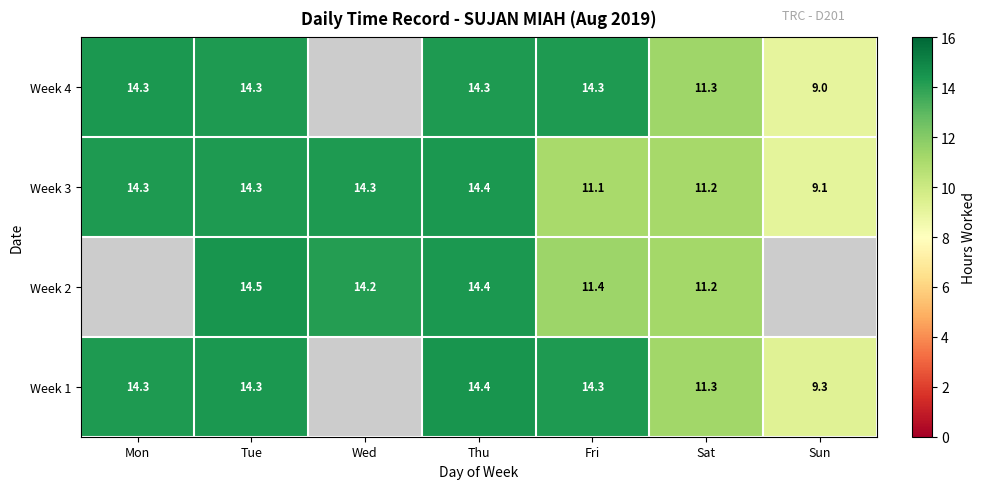

At which label does Week 3 first exceed 14?

Mon